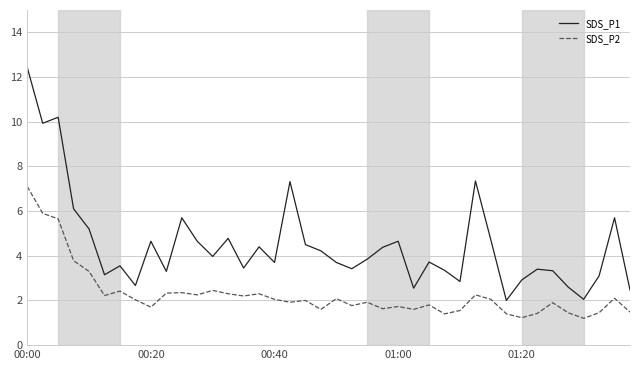

Which series has the largest total across all categories?

SDS_P1